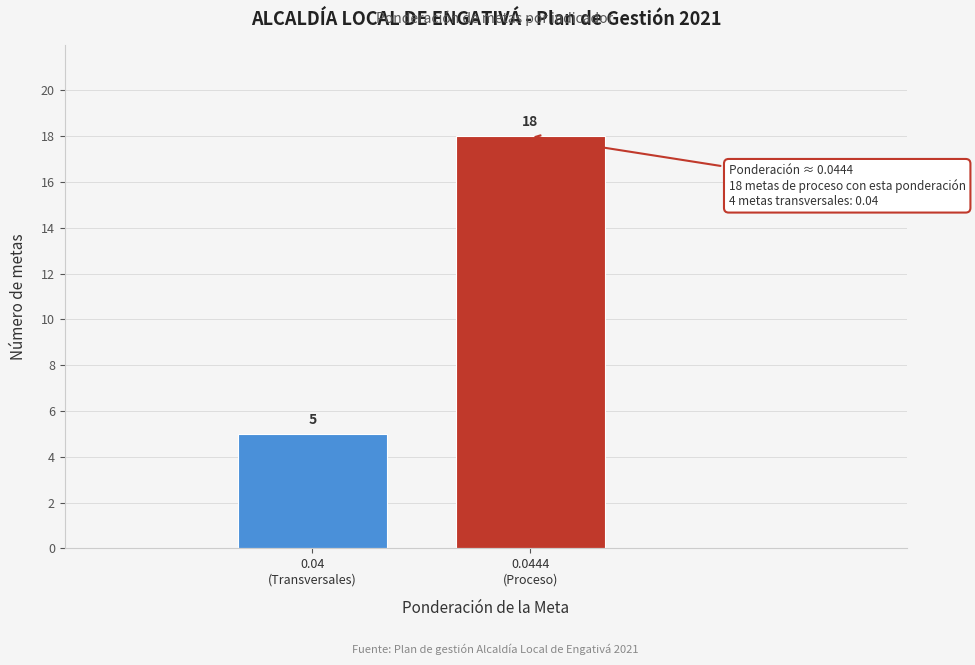

Reading right to left, list all the values displayed in this chart.

18	5